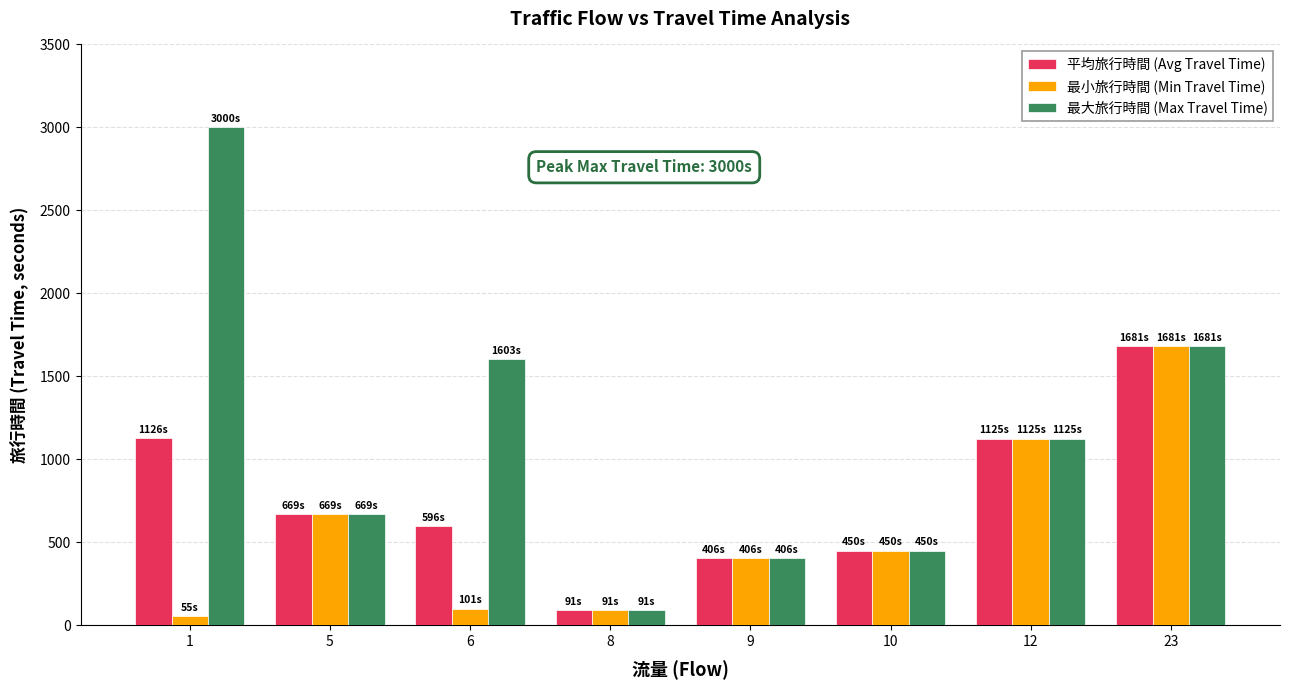

What is the maximum value for 最大旅行時間 (Max Travel Time)?

3000.0